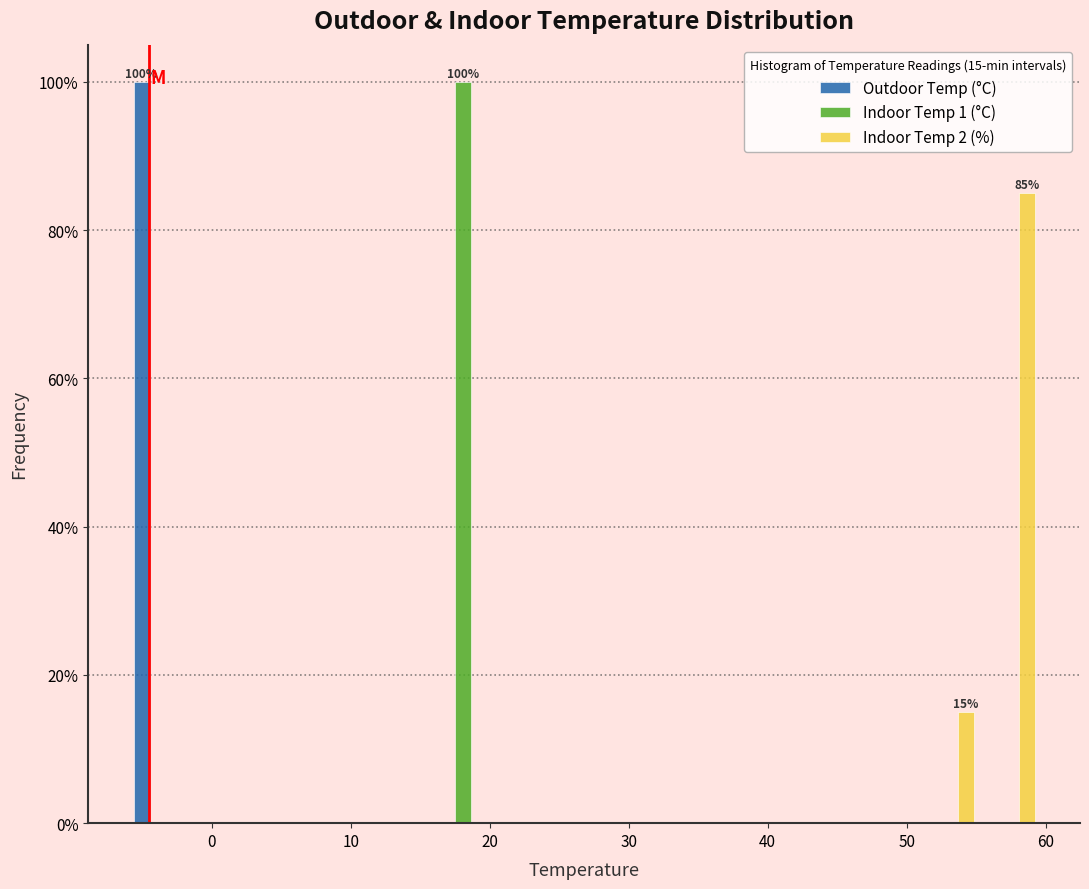

In the Indoor Temp 1 (°C) series, which range on the x-axis has the tallest bar?

16 to 20